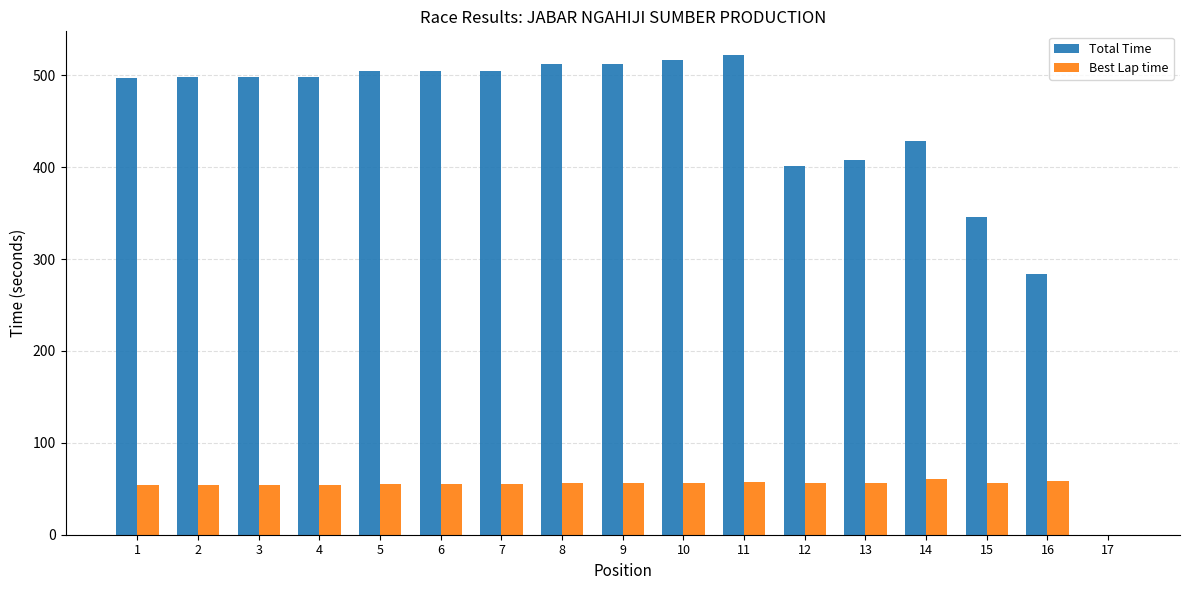

Is the value of Total Time at 6 greater than the value of Best Lap time at 15?

Yes